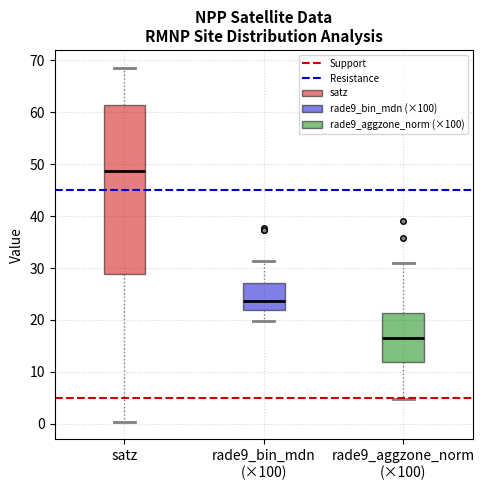

Reading left to right, read every box against the y-axis: the position of its median line, the range the box covers, and the ends of its whiskers. The values are not printed on the chart, so give them approximately, as read against the axis.

satz: median 49, box 29 to 61, whiskers 0 to 69
rade9_bin_mdn (×100): median 24, box 22 to 27, whiskers 20 to 31
rade9_aggzone_norm (×100): median 17, box 12 to 21, whiskers 5 to 31